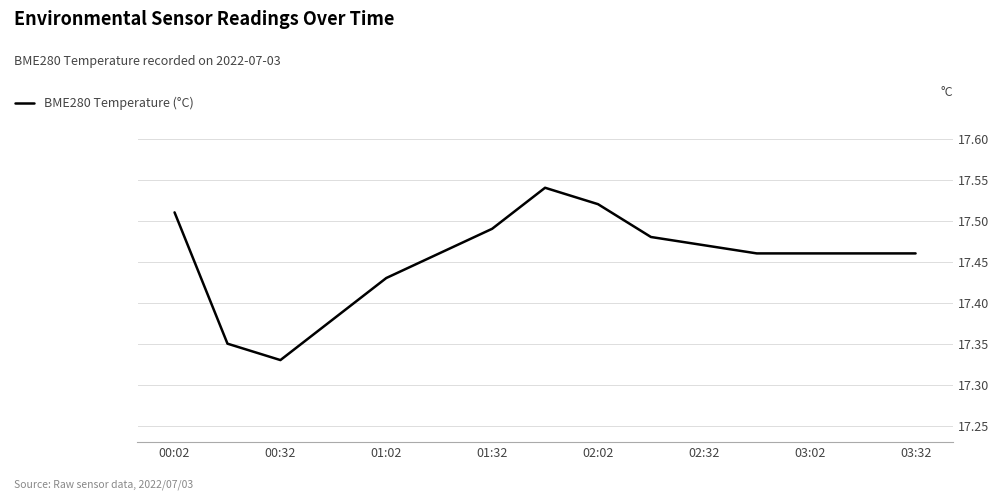

Where is the data nearest to the value 17?

00:32